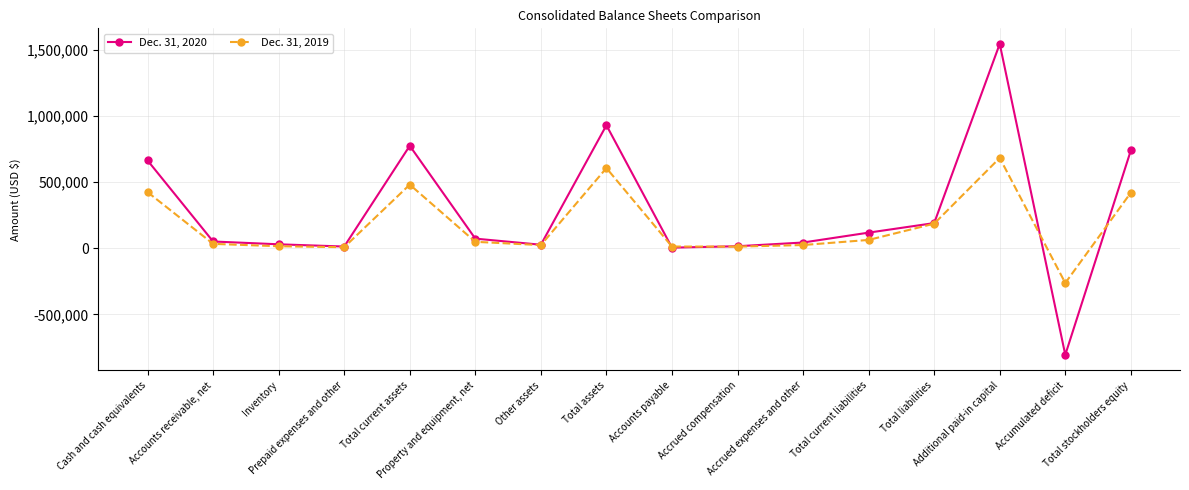

What value does the Dec. 31, 2019 series have at Prepaid expenses and other, to the nearest 10?

8030